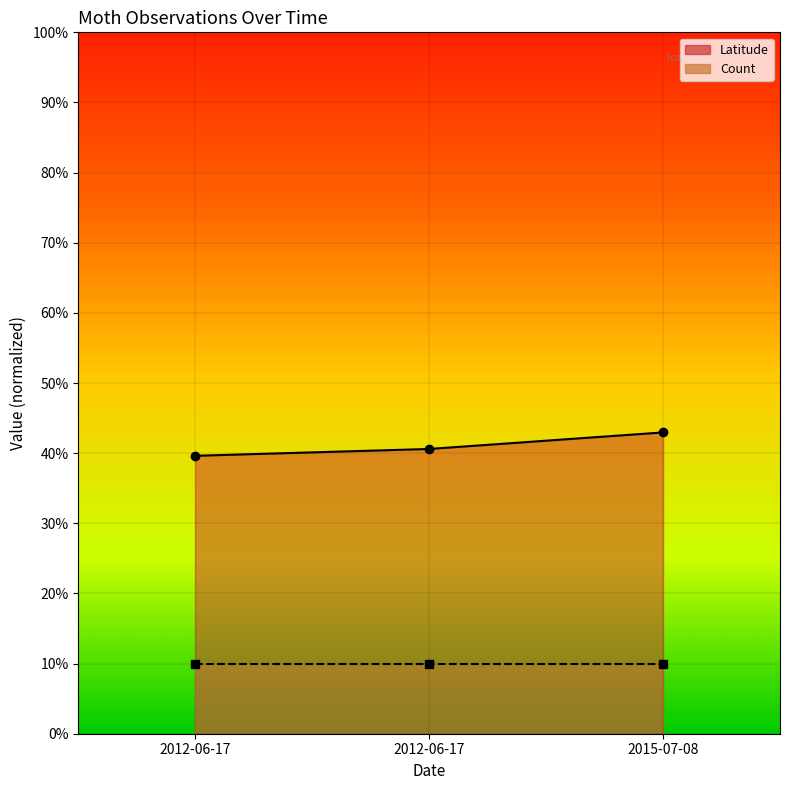

List the labels in order of value, smallest first.

2012-06-17, 2012-06-17, 2015-07-08